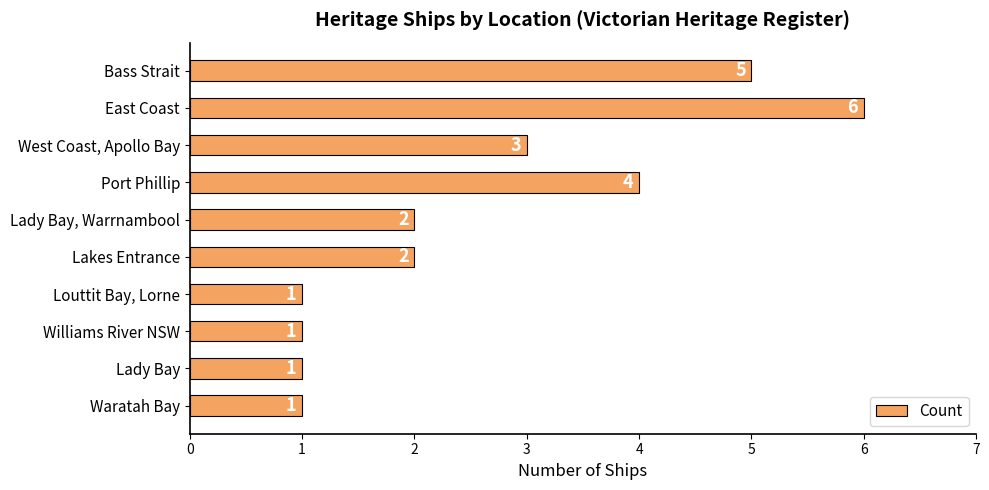

True or false: the data shows 0 at Louttit Bay, Lorne.

False